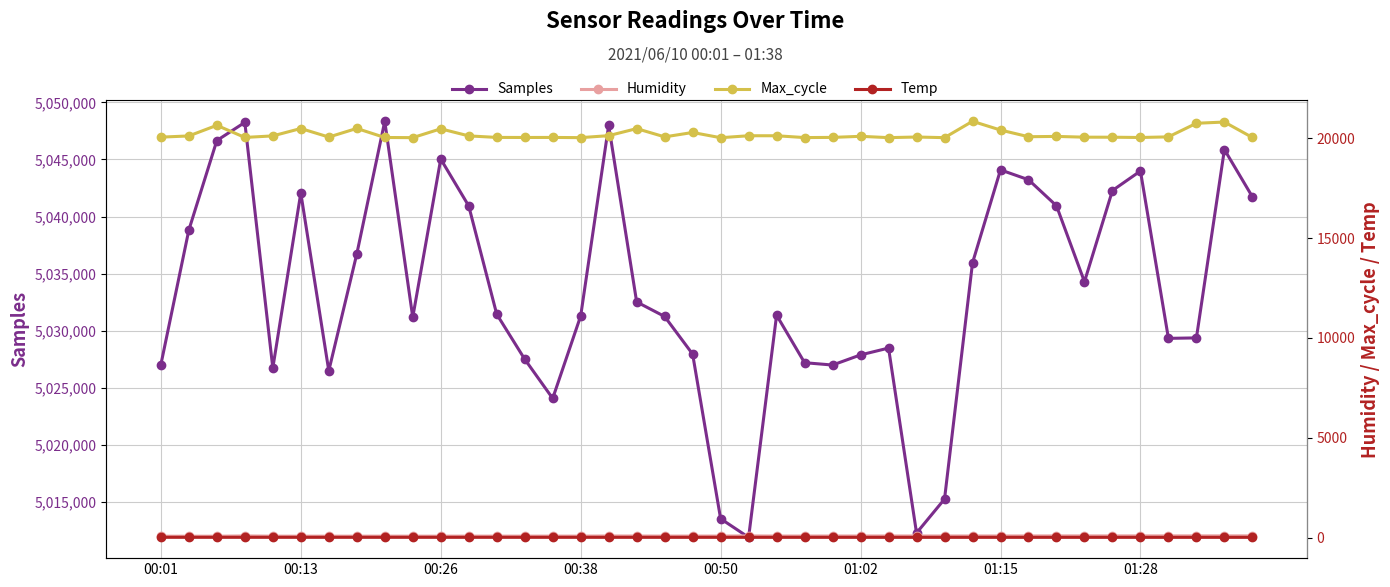

How many lines are shown in the chart?

4